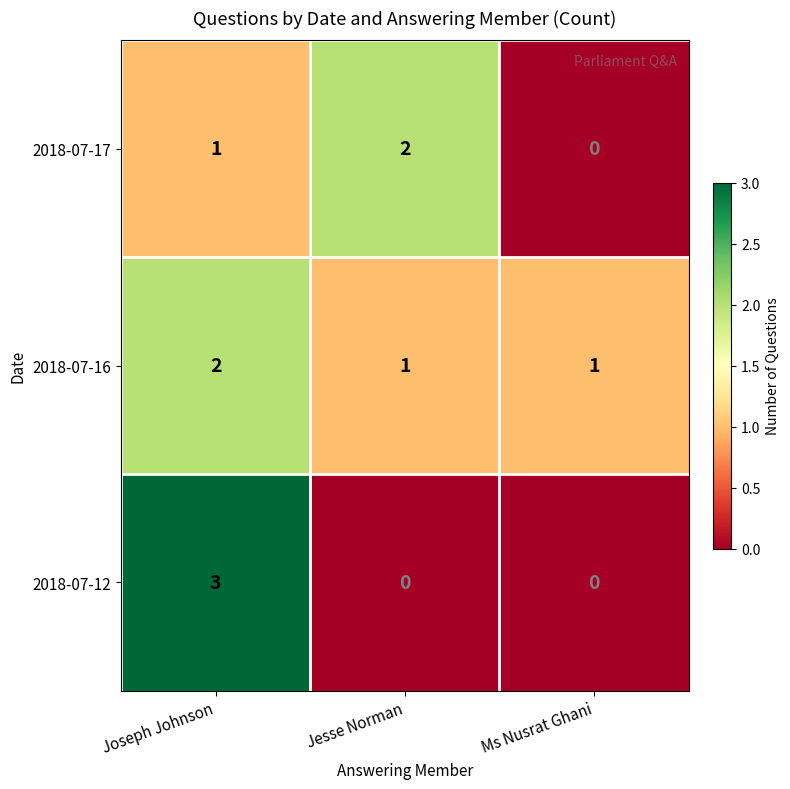

Between Joseph Johnson and Ms Nusrat Ghani, which series saw the biggest shift?

2018-07-12